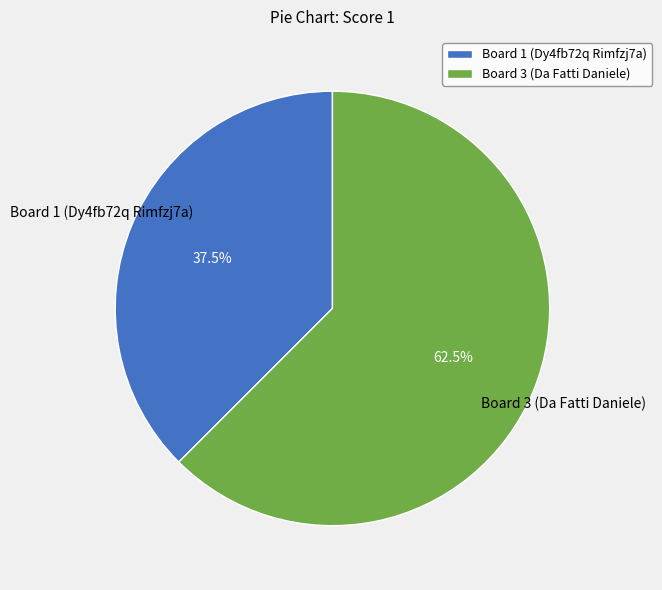

Approximately how many times larger is the value at Board 3 (Da Fatti Daniele) compared to Board 1 (Dy4fb72q Rimfzj7a)?

1.7